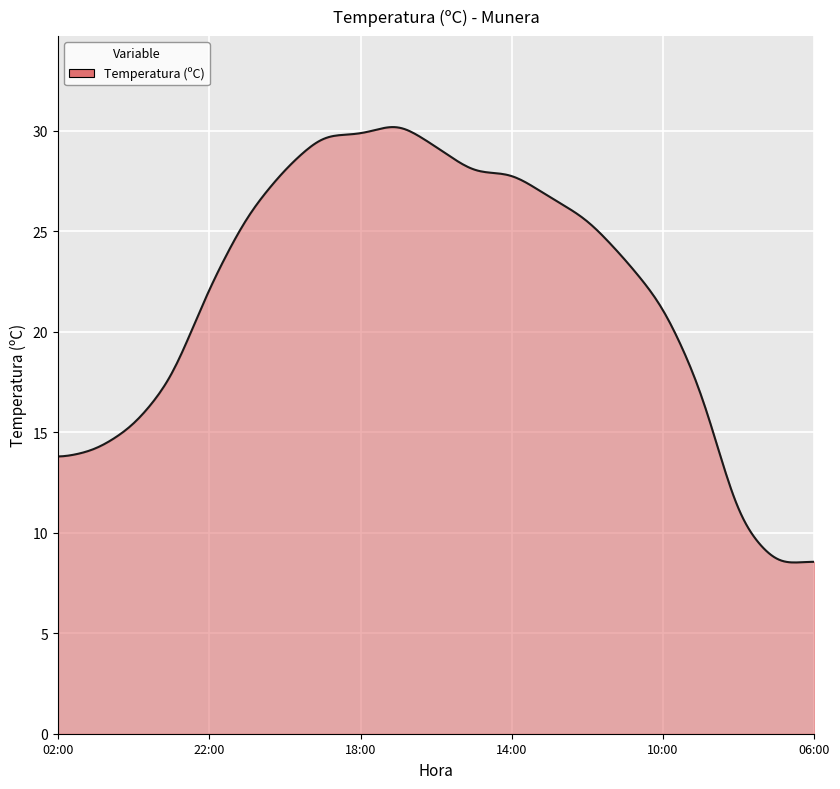

What is the minimum value shown in the chart?

8.5